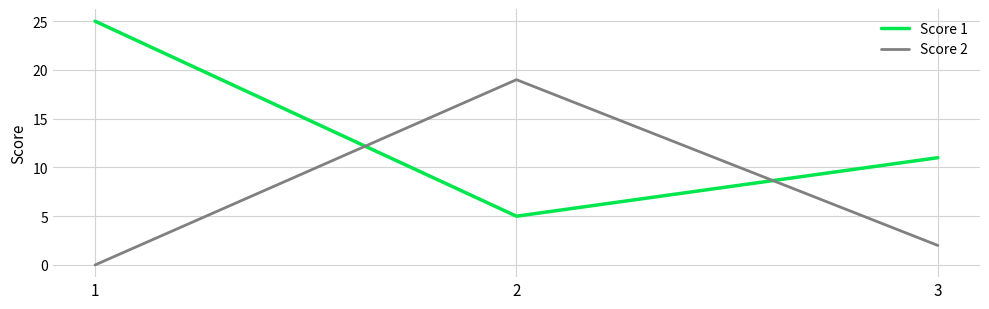

What are all the series names shown in the legend?

Score 1, Score 2